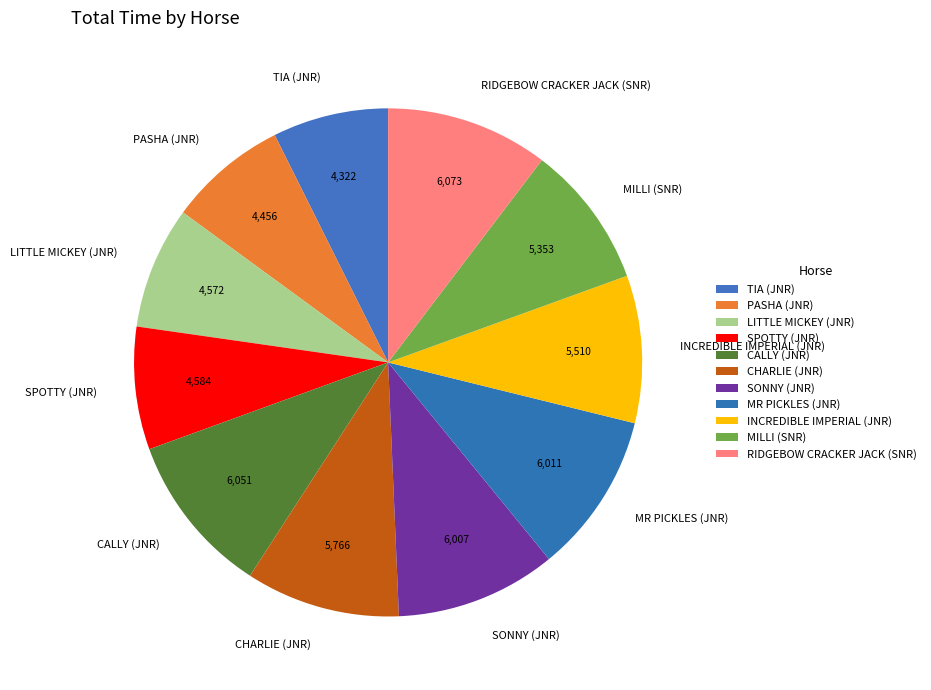

Is it true that SONNY (JNR) is 10% of the pie?

True